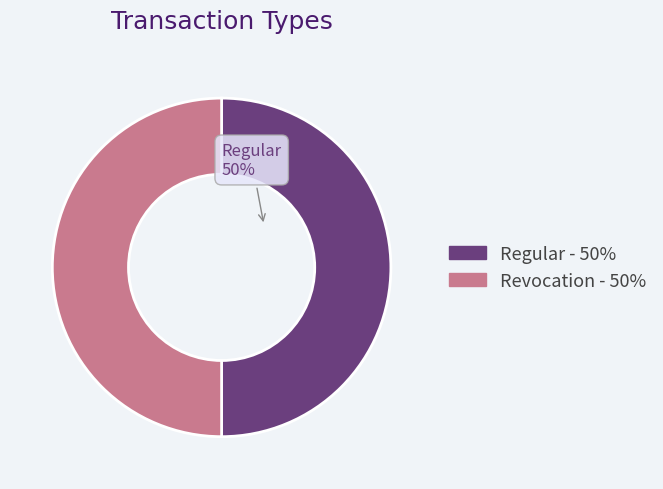

To the nearest percent, what is the average slice percentage?

50%